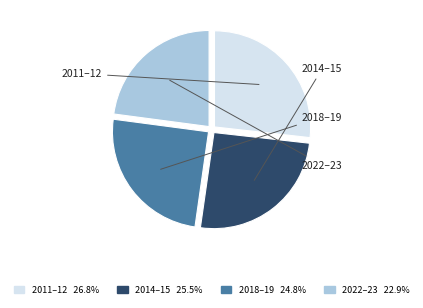

Is there a majority slice in this chart?

No